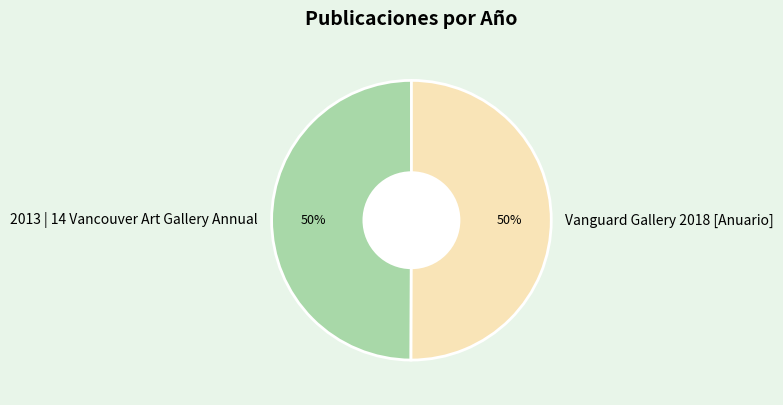

Is the sum of Vanguard Gallery 2018 [Anuario] and 2013 | 14 Vancouver Art Gallery Annual greater than half?

Yes